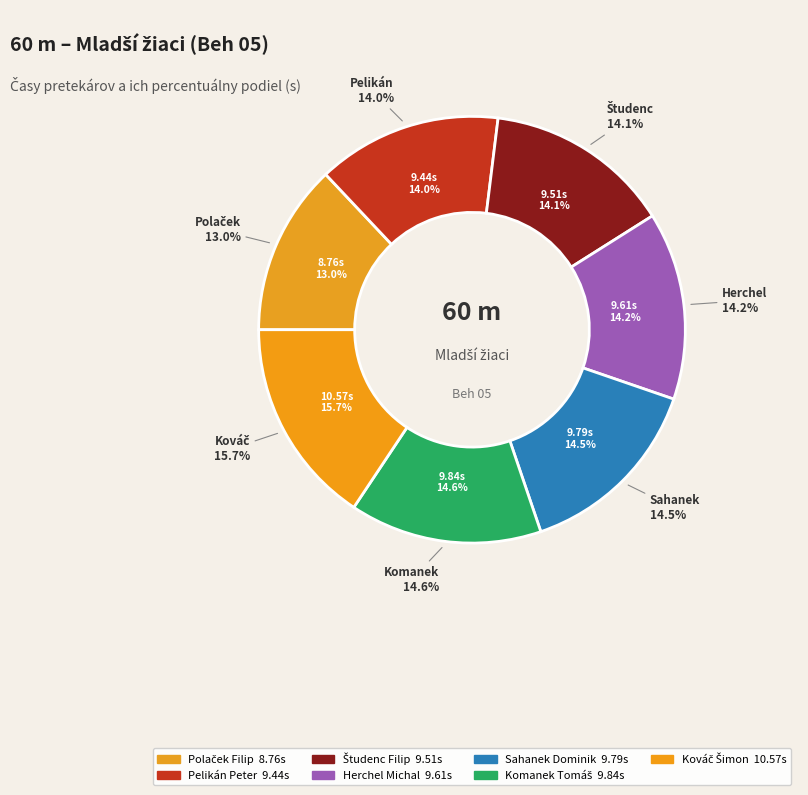

Does any single category account for the majority?

No